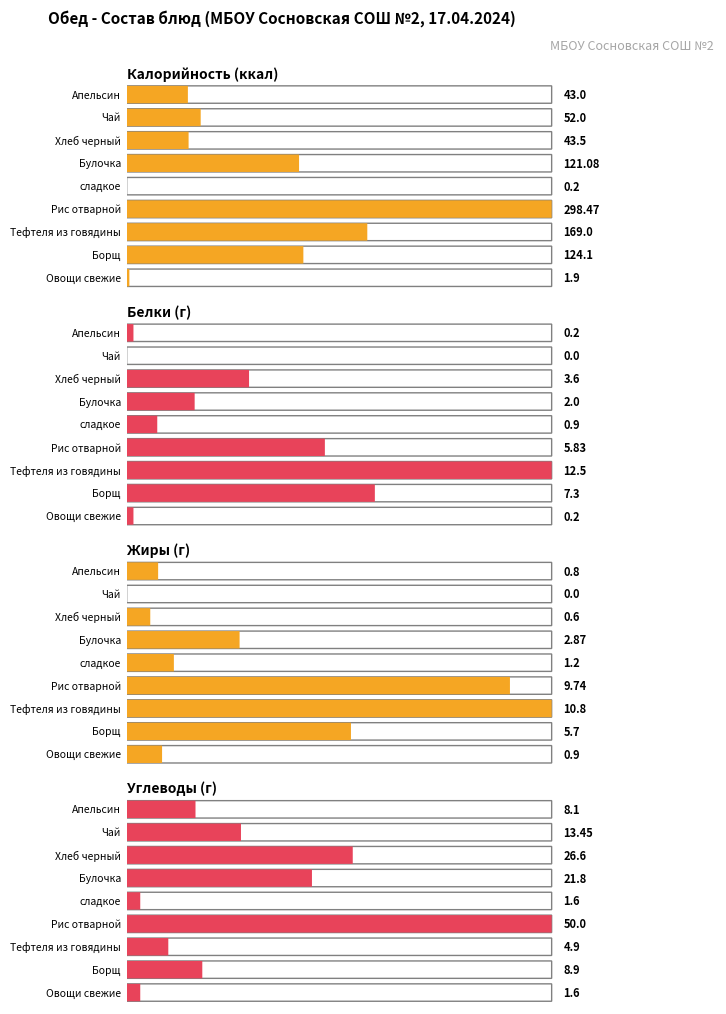

Are the bars grouped side by side (vs. stacked)?

Yes